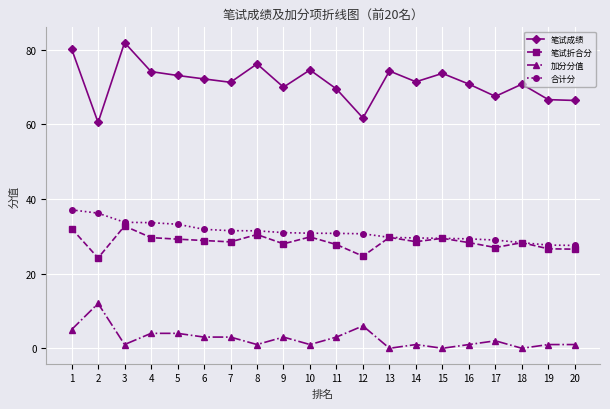

Is the value of 笔试折合分 at 14 greater than the value of 笔试成绩 at 14?

No